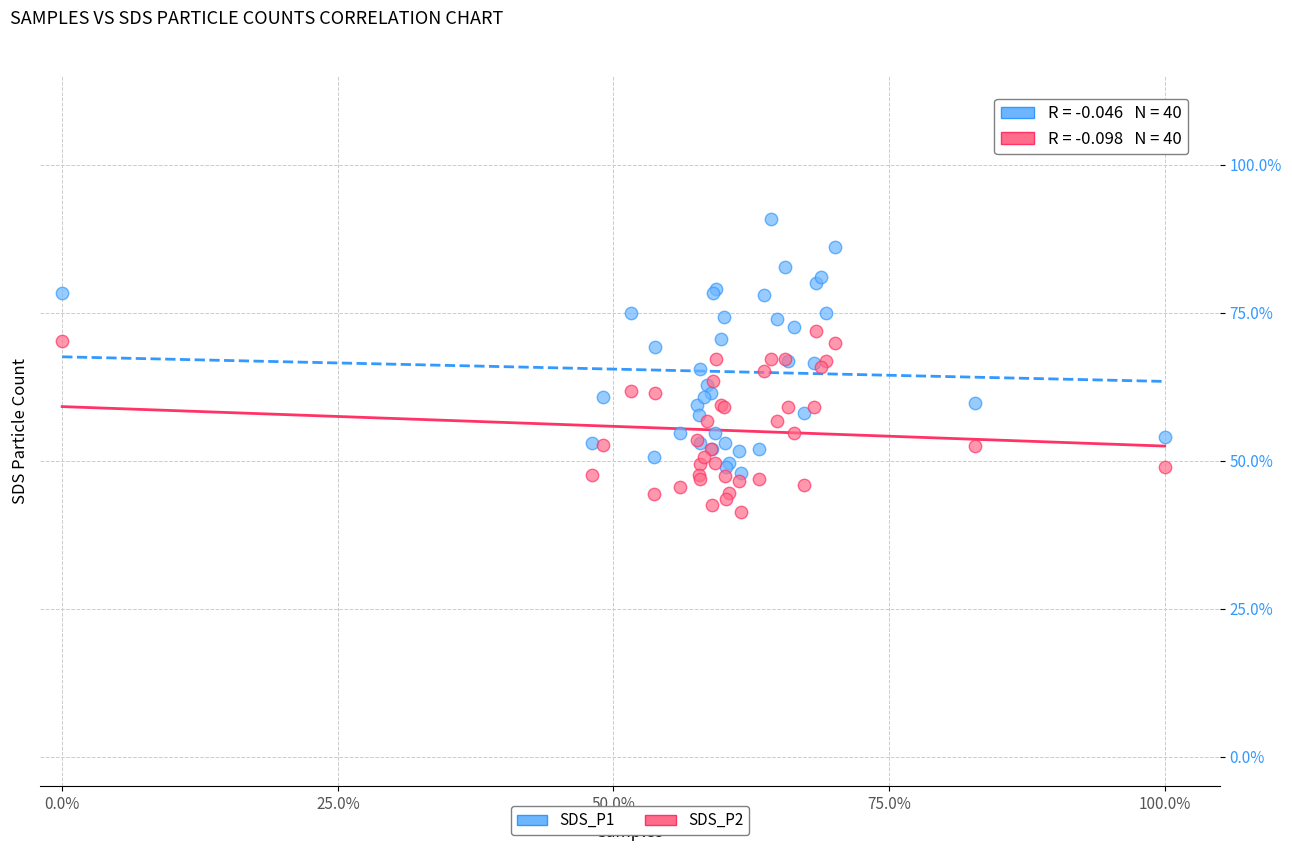

Which series reaches the minimum Y coordinate?

SDS_P2